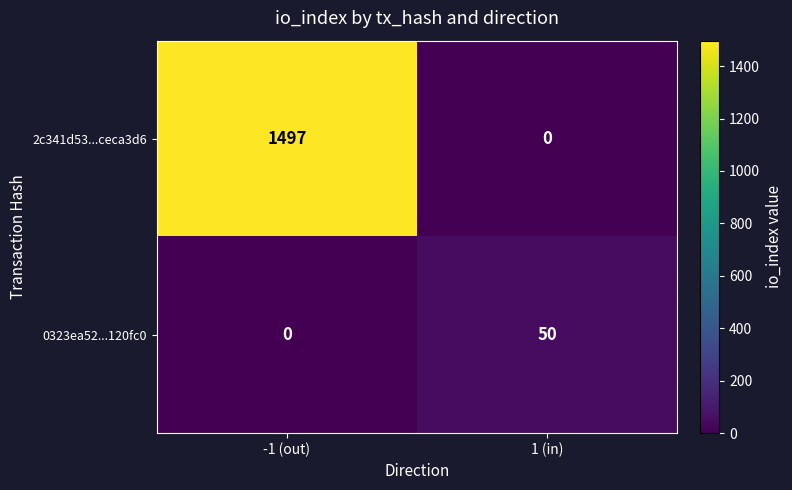

At -1 (out), list the series in order from largest to smallest.

2c341d53...ceca3d6, 0323ea52...120fc0